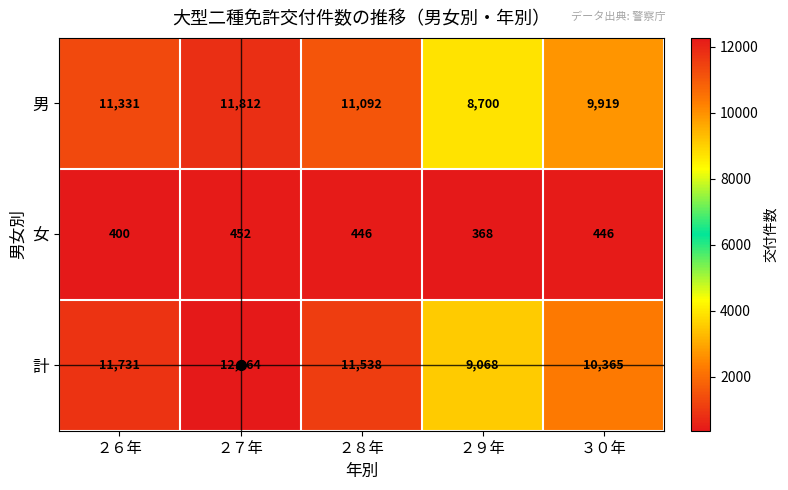

What is the difference between the 女 values at ３０年 and ２６年?

46